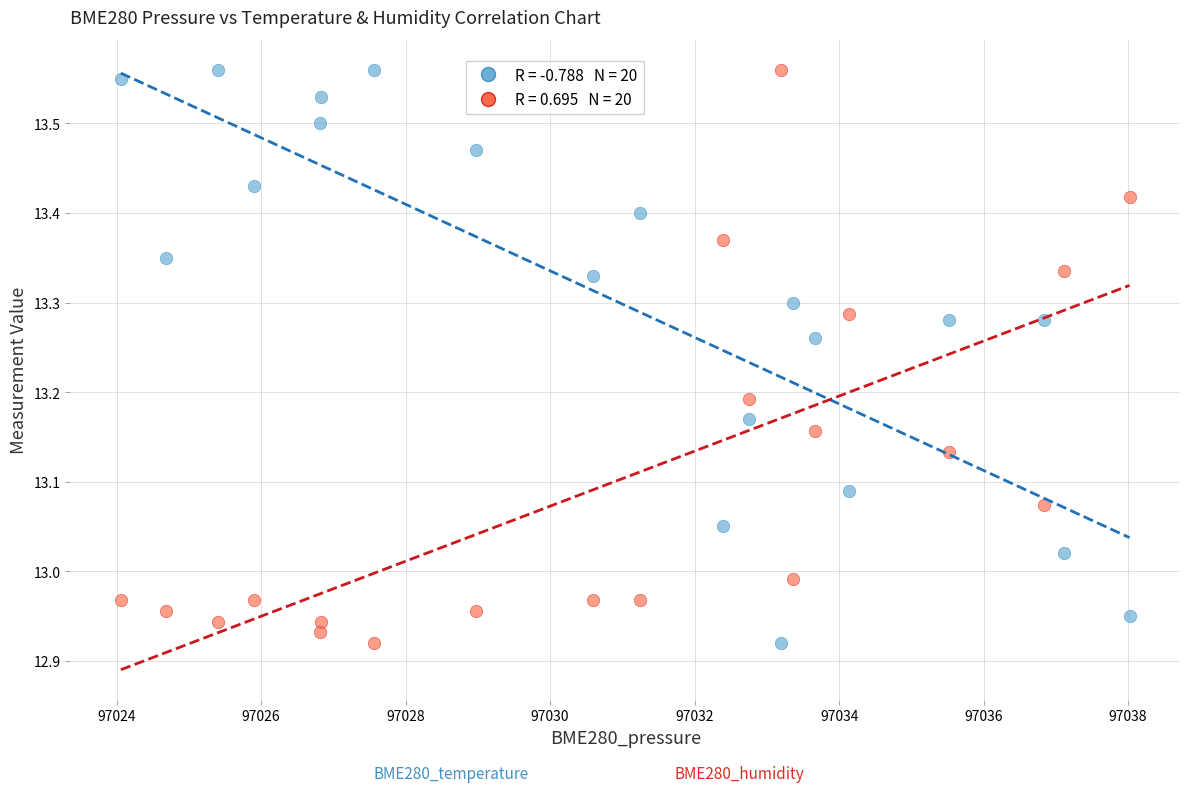

Across all data points, what is the range of X values (max minus min)?

14.0